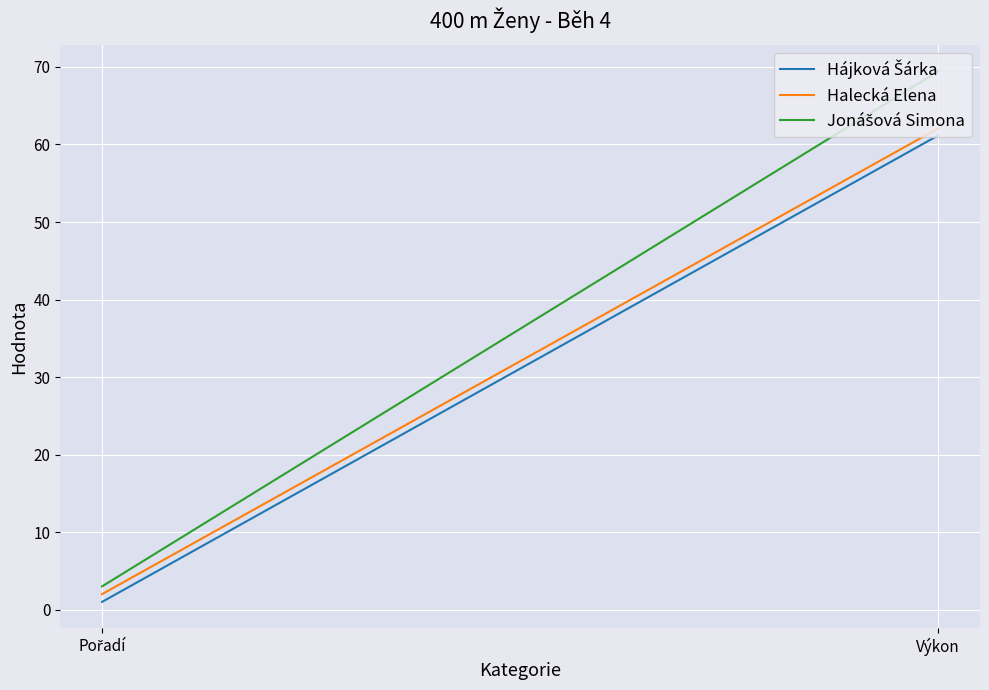

Which series has the largest total across all categories?

Jonášová Simona